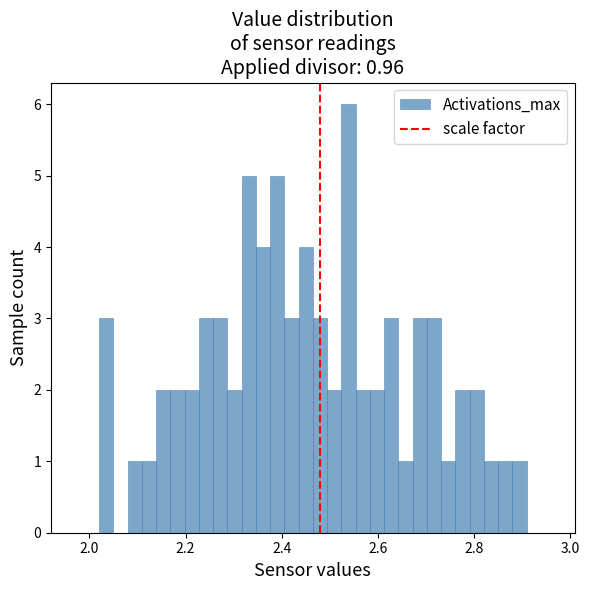

Around what value on the x-axis is the tallest bar? Give the approximate position of its centre, as read against the axis.

2.54